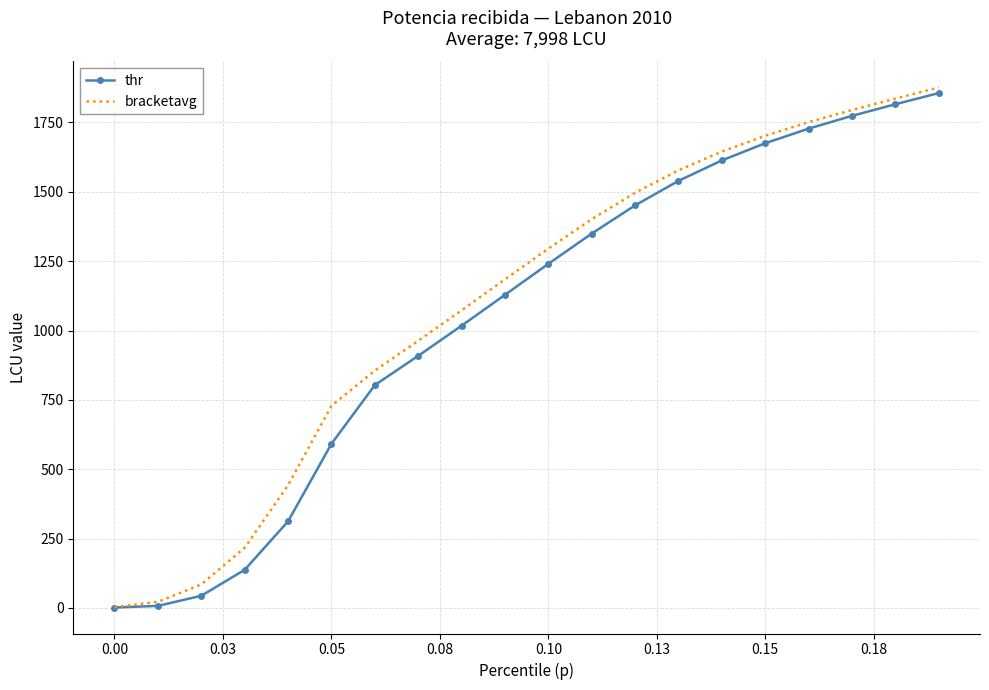

The value of thr at 0.05 is 591.2. True or false?

True